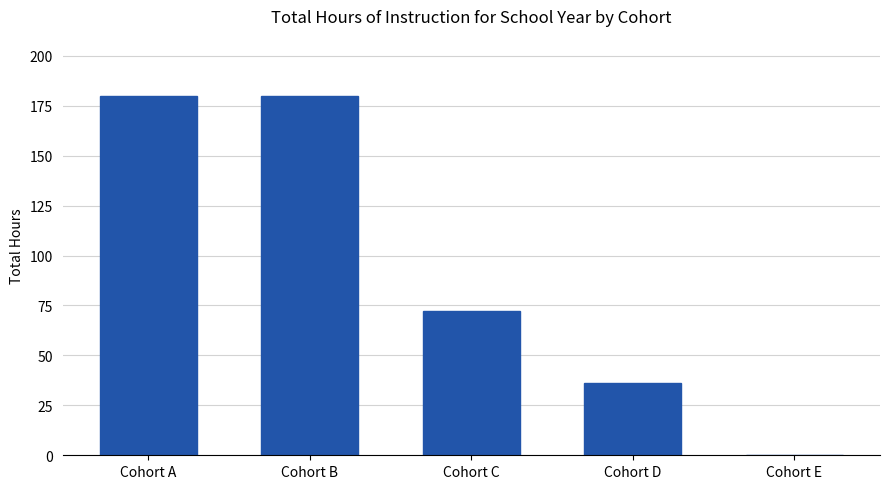

The chart shows a value of -105 at Cohort E. True or false?

False